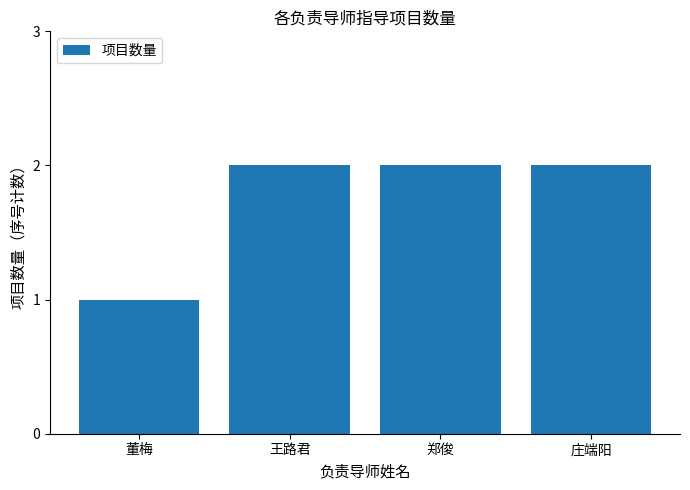

What is the label of the 4th bar from the left?

庄端阳